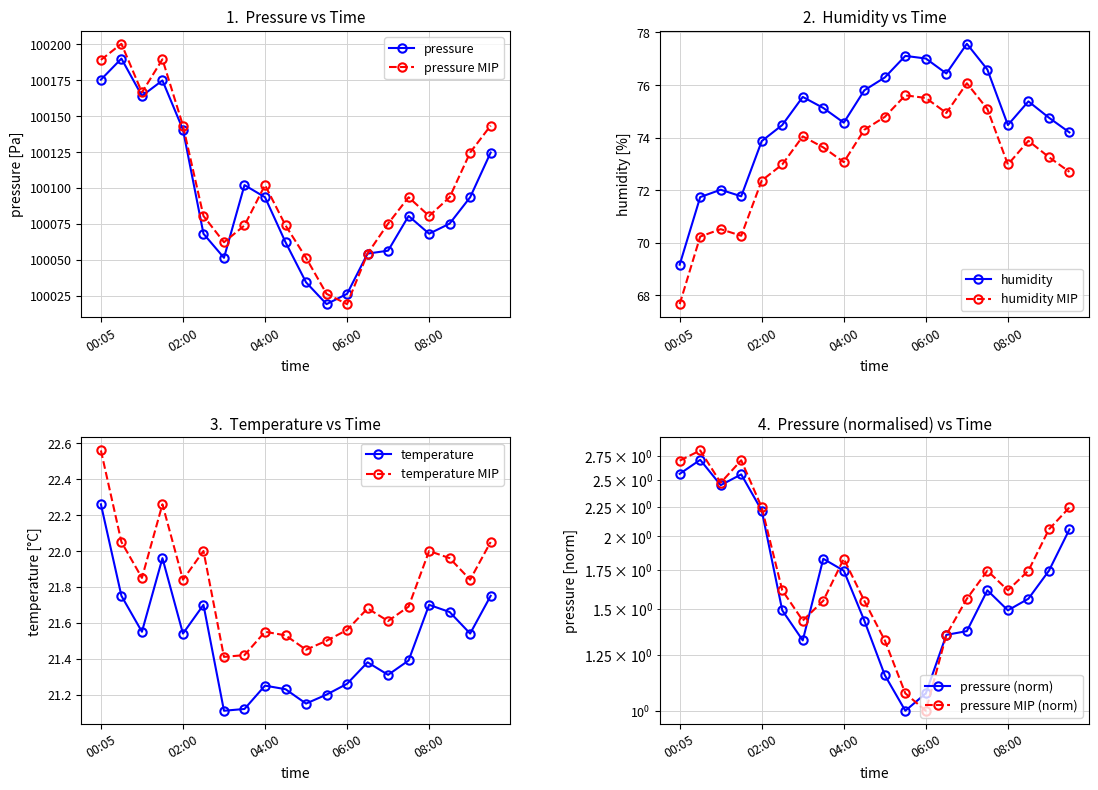

What is the minimum value for pressure MIP?

100019.0